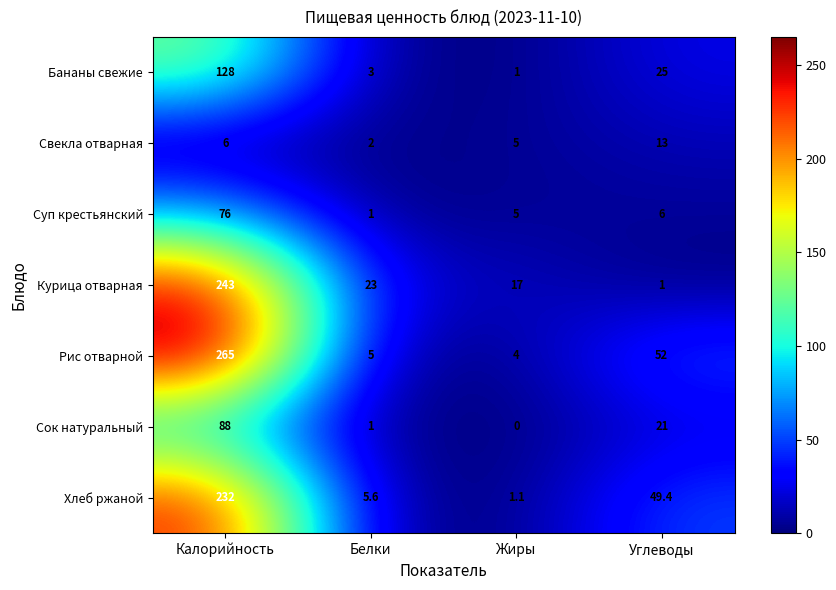

Which category has the highest value across all series?

Калорийность